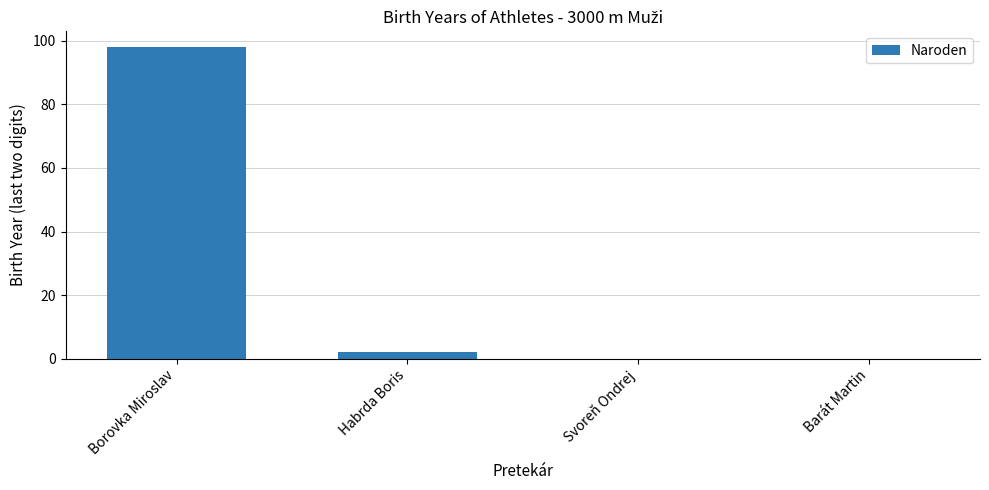

The value at Borovka Miroslav is 98. True or false?

True